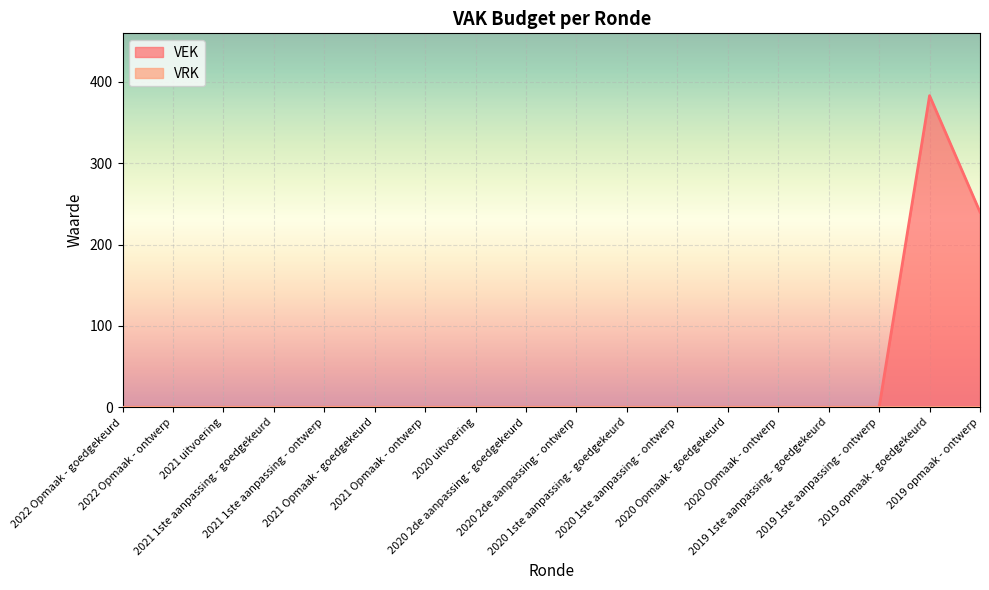

What is the label of the 10th point from the right?

2020 2de aanpassing - goedgekeurd